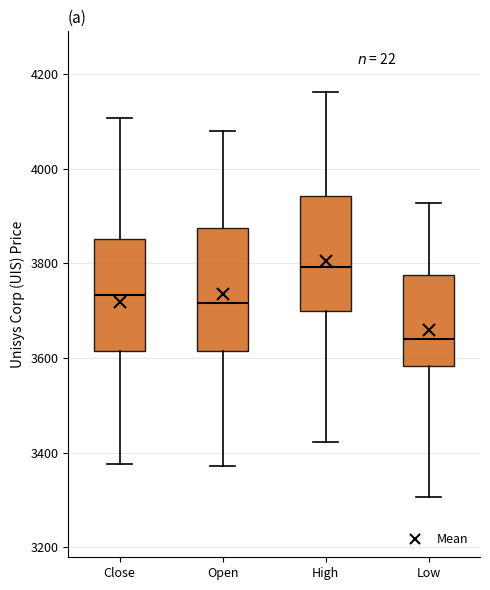

Reading left to right, read every box against the y-axis: the position of its median line, the range the box covers, and the ends of its whiskers. The values are not printed on the chart, so give them approximately, as read against the axis.

Close: median 3740, box 3620 to 3860, whiskers 3380 to 4100
Open: median 3720, box 3620 to 3880, whiskers 3380 to 4080
High: median 3800, box 3700 to 3940, whiskers 3420 to 4160
Low: median 3640, box 3580 to 3780, whiskers 3300 to 3920